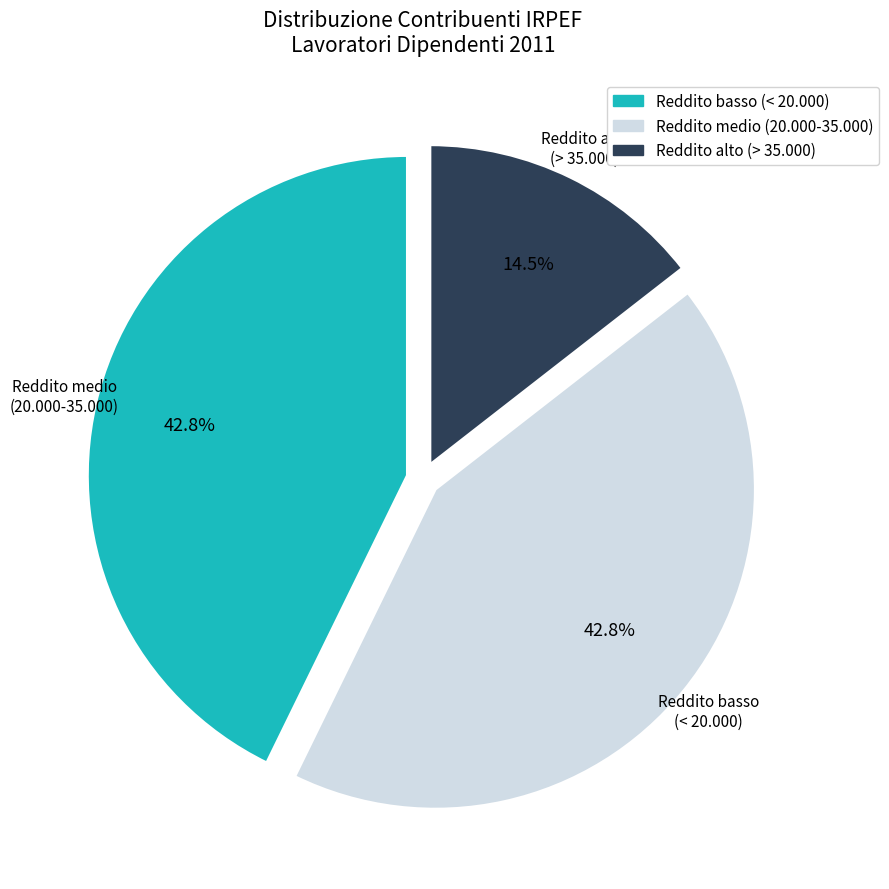

Is there a majority slice in this chart?

No